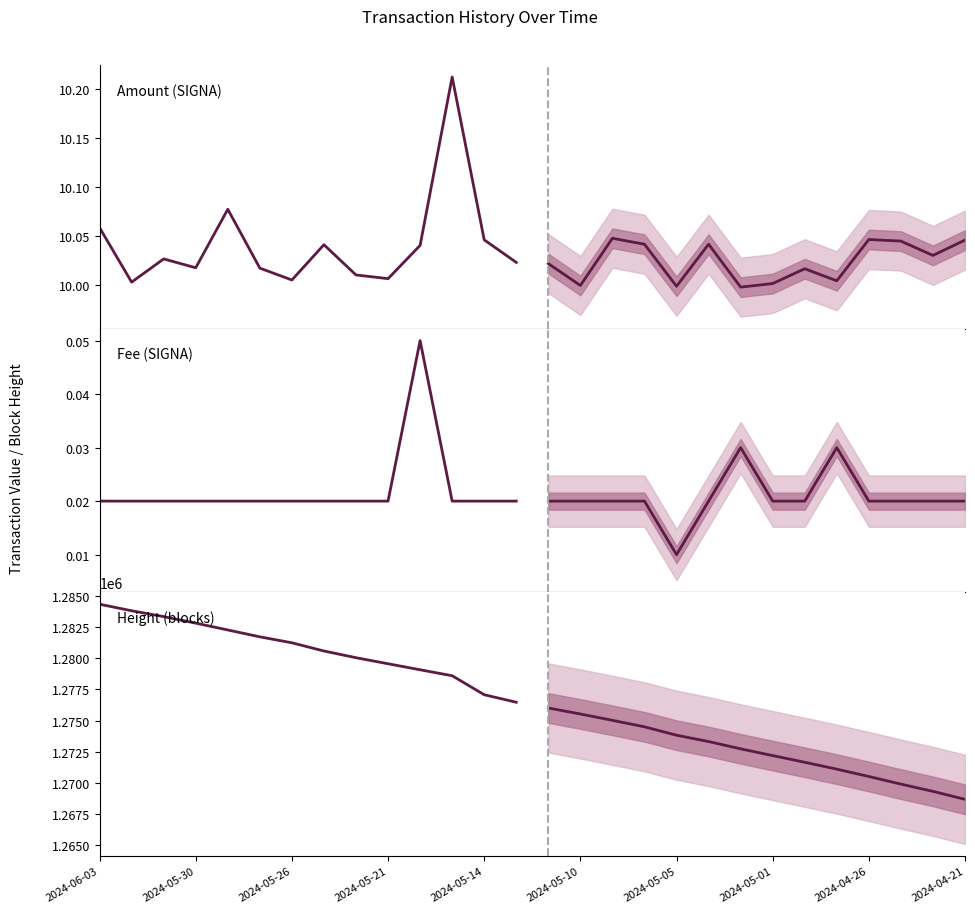

How many lines are shown in the chart?

3